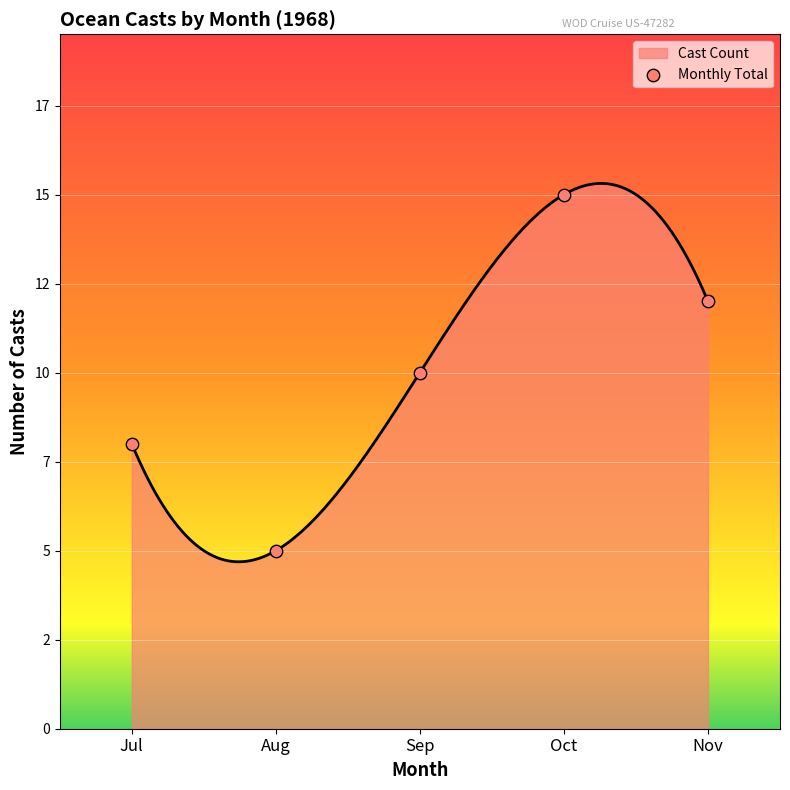

What is the ratio of the value at Aug to the value at Oct?

0.3